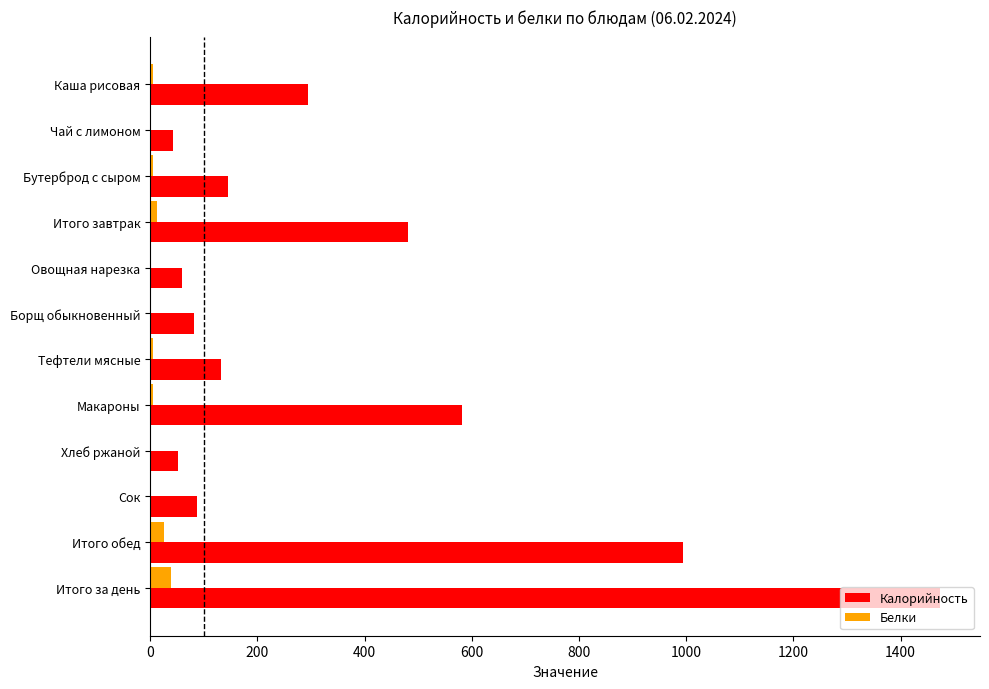

Which series has the largest total across all categories?

Калорийность